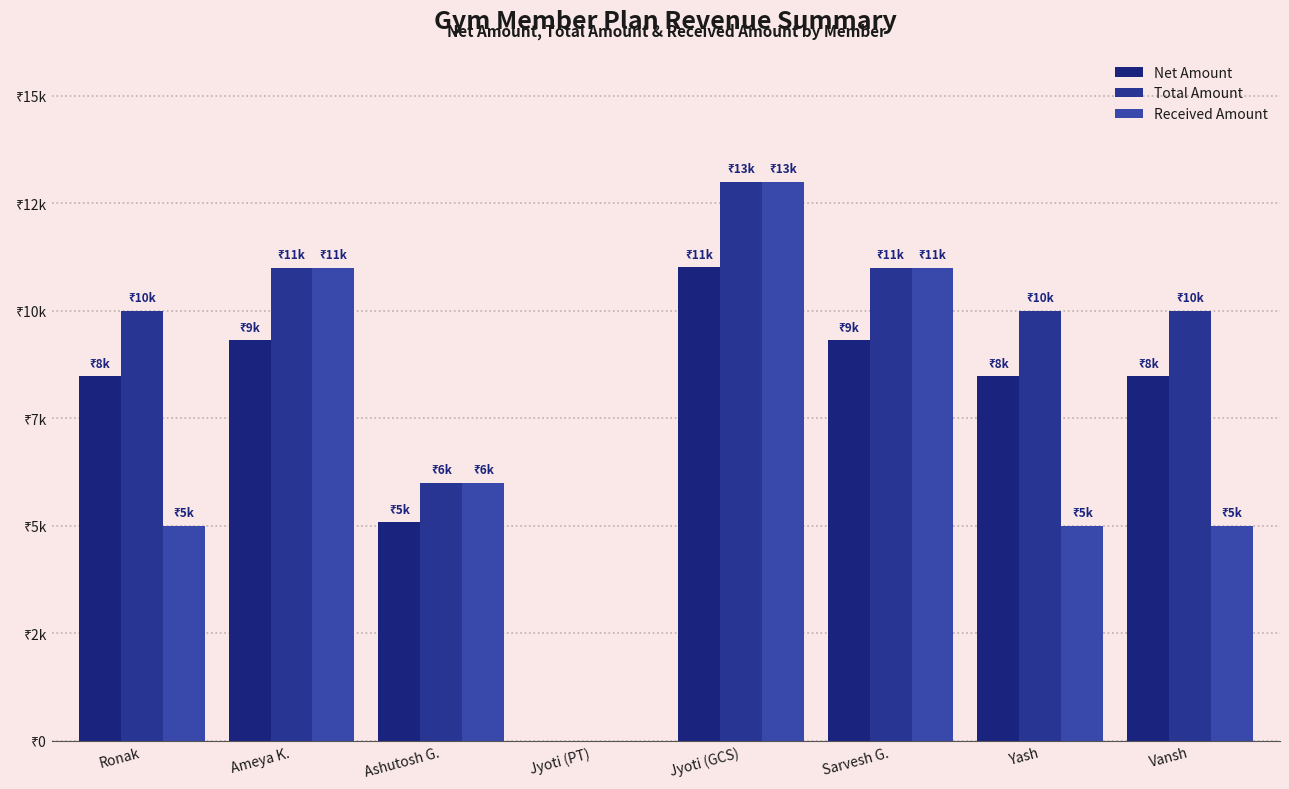

At Ronak, list the series in order from smallest to largest.

Received Amount, Net Amount, Total Amount